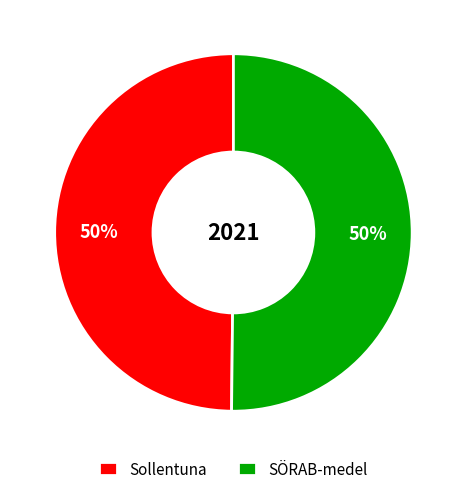

What is the ratio of the value at SÖRAB-medel to the value at Sollentuna?

1.0